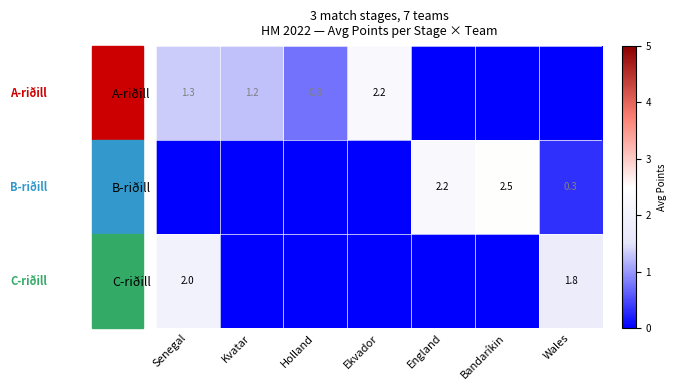

What value does the C-riðill series have at Wales?

1.8